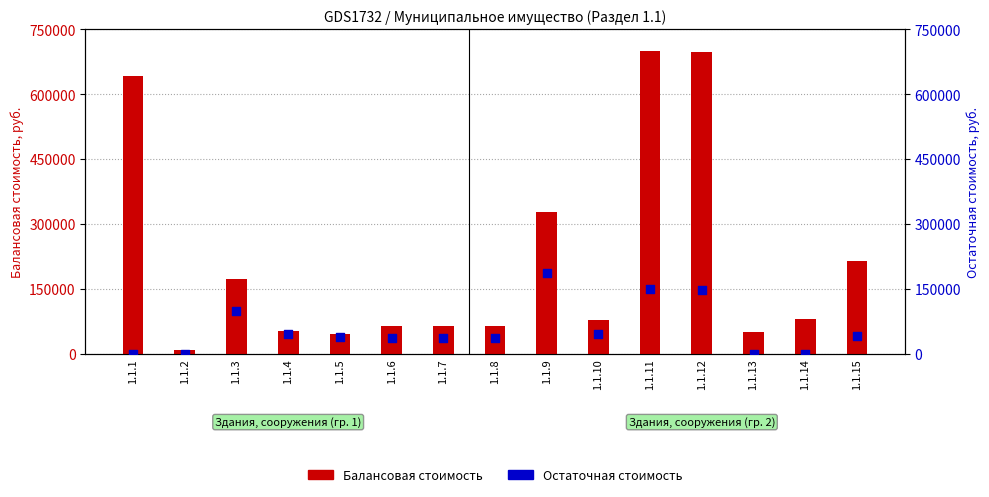

What is the total value across all series at 1.1.4?

97072.5